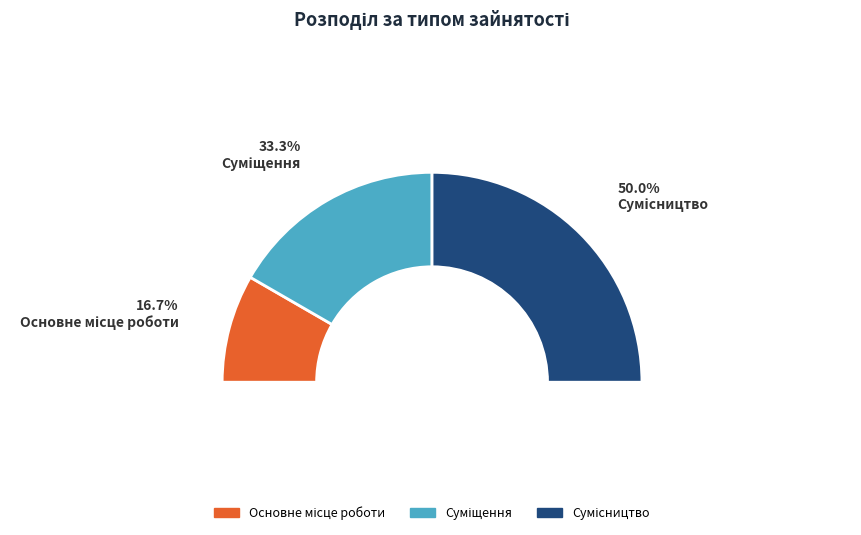

Does any single category account for the majority?

No